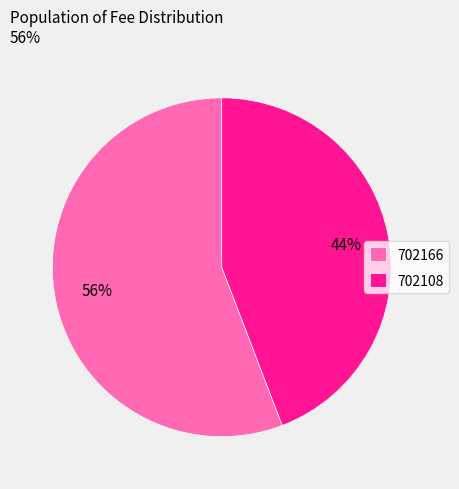

Is it true that 702108 is 44% of the pie?

True